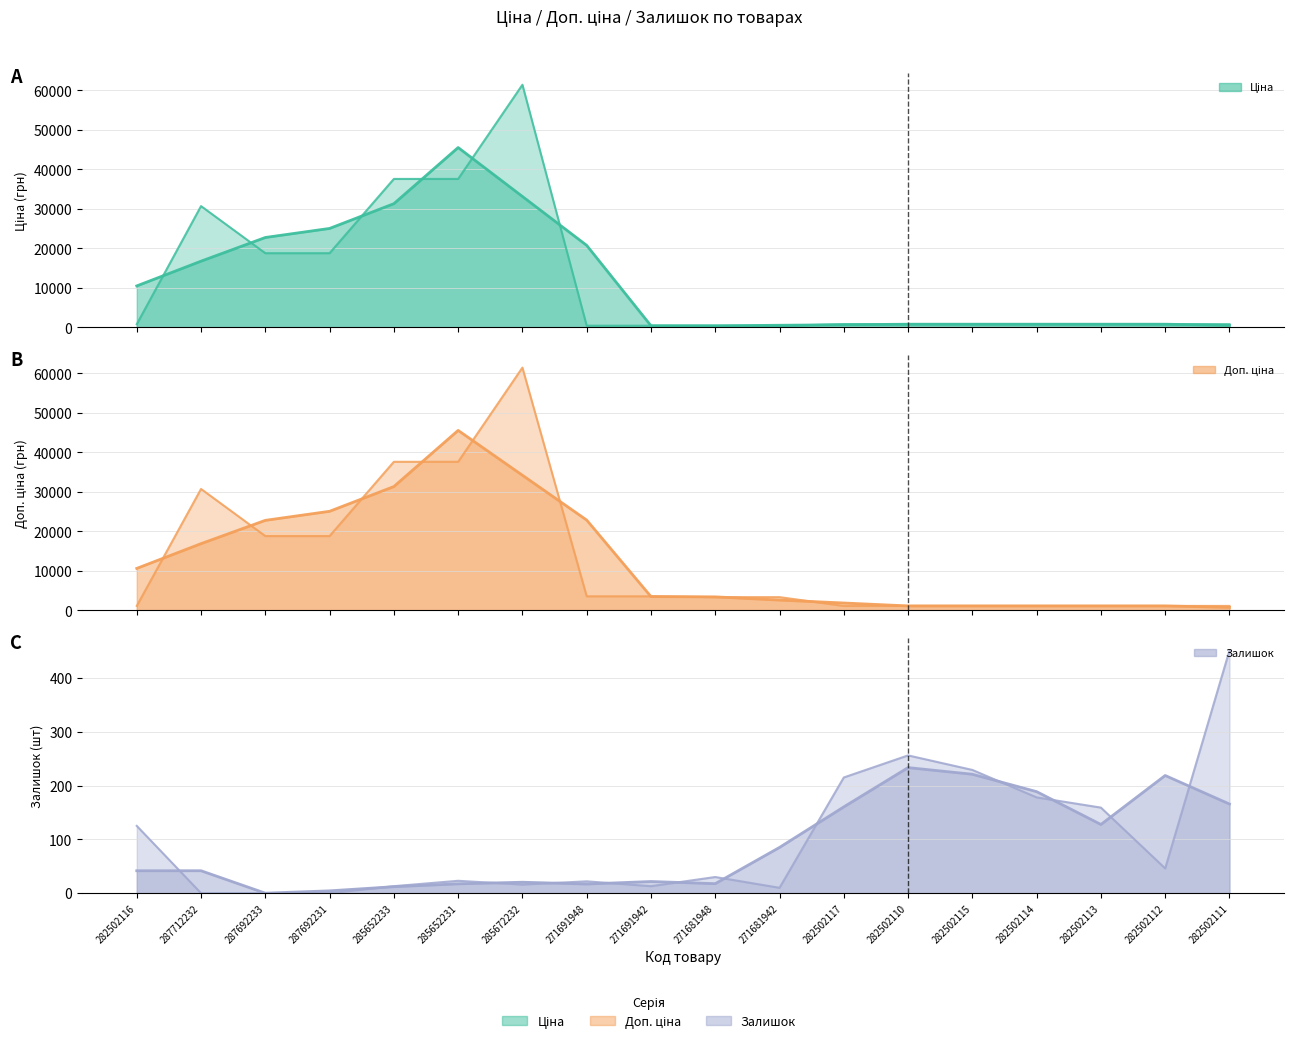

At how many categories does at least one series exceed 6669?

6